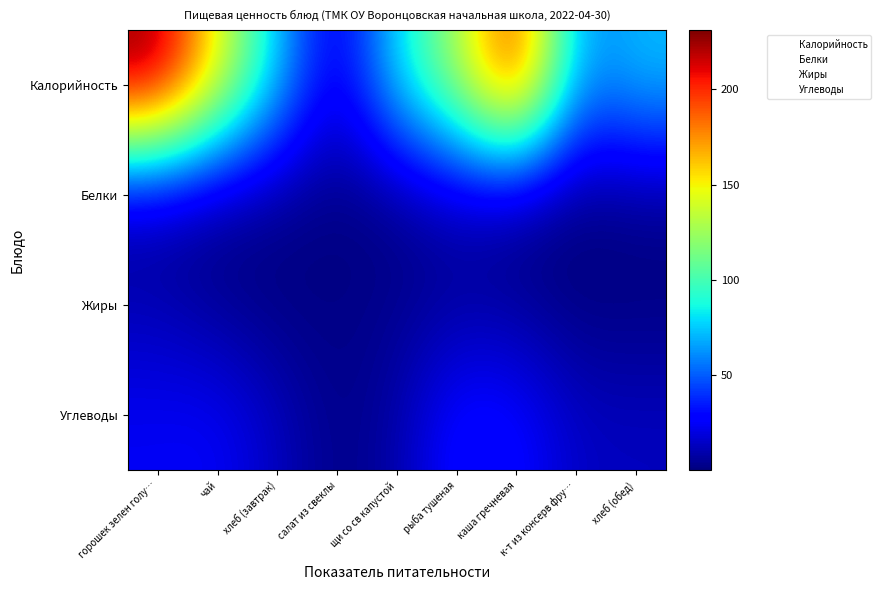

At which category is the sum across all series the highest?

горошек зелен голу…